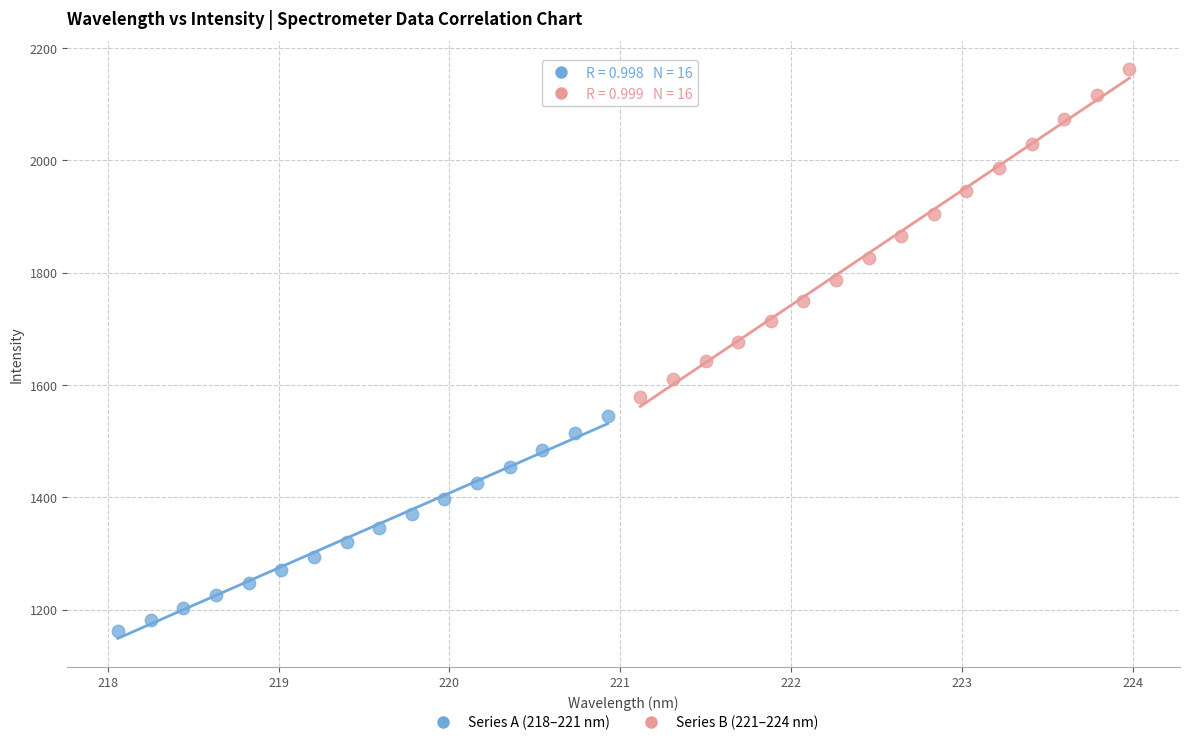

Which series reaches the maximum Y coordinate?

Series B (221–224 nm)